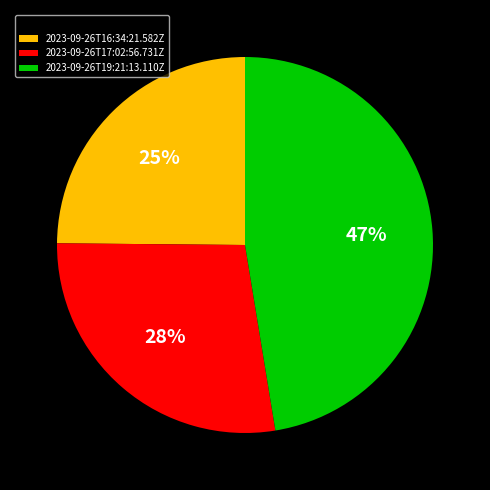

To the nearest percent, what percentage of the pie is 2023-09-26T16:34:21.582Z?

25%